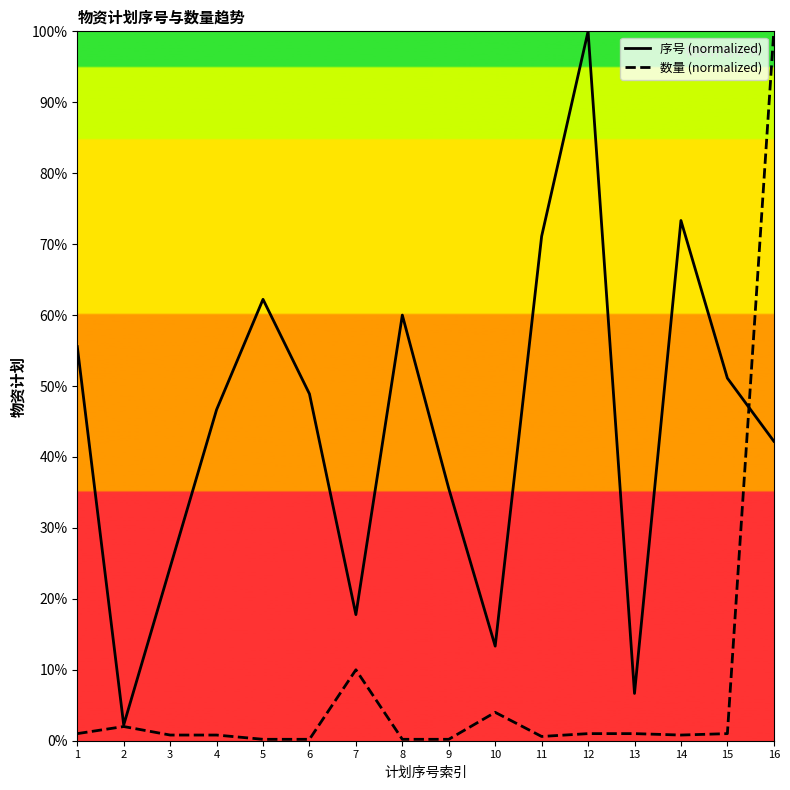

Which series has the largest range (max minus min)?

数量 (normalized)